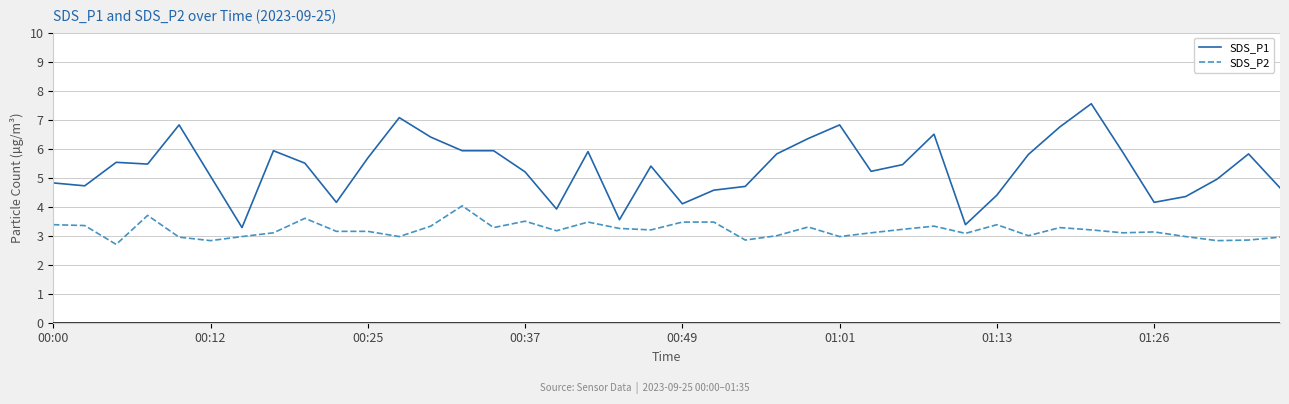

What is the lowest value of the SDS_P2 series?

2.7